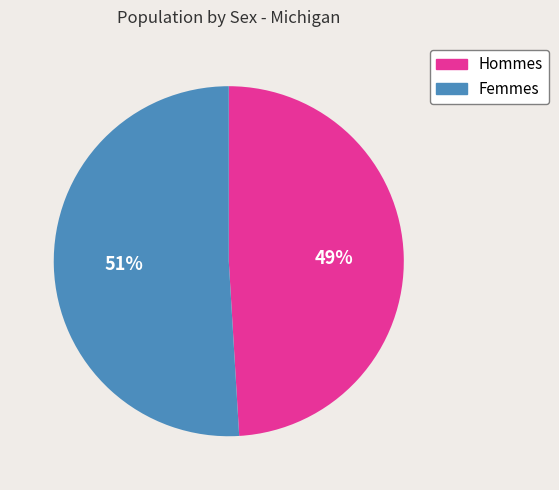

Is there any slice that represents more than half of the pie?

Yes